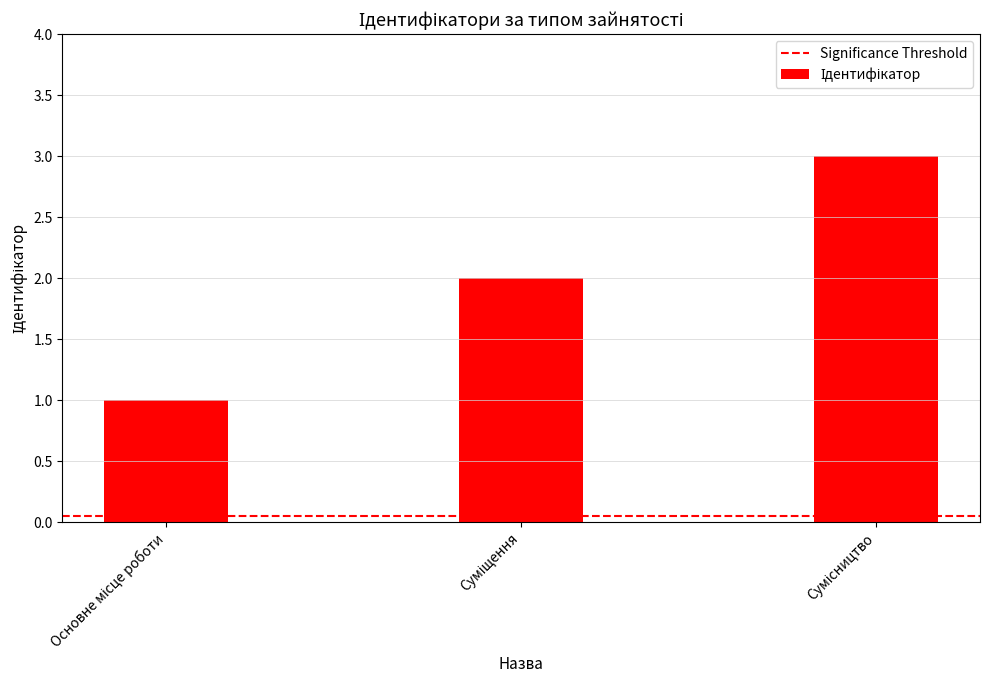

What is the greatest value displayed?

3